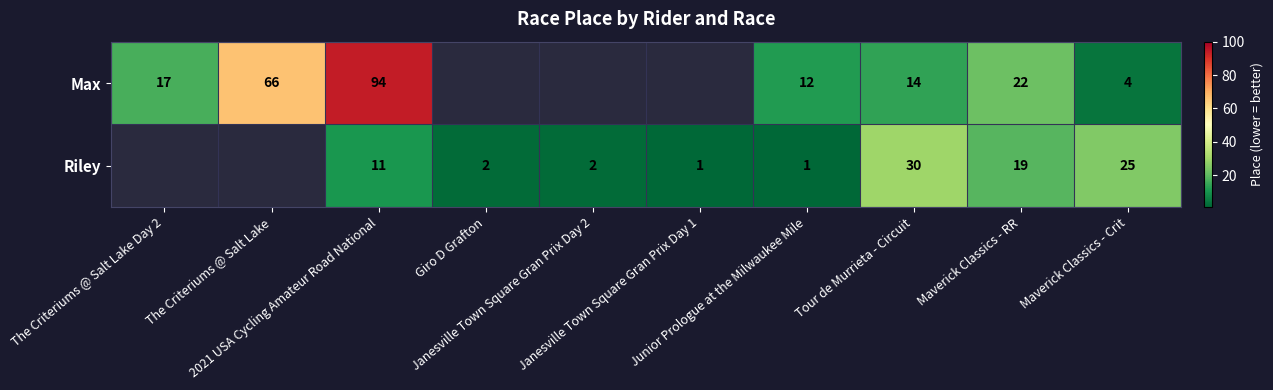

Rank the series at Maverick Classics - RR from highest to lowest value.

Max, Riley